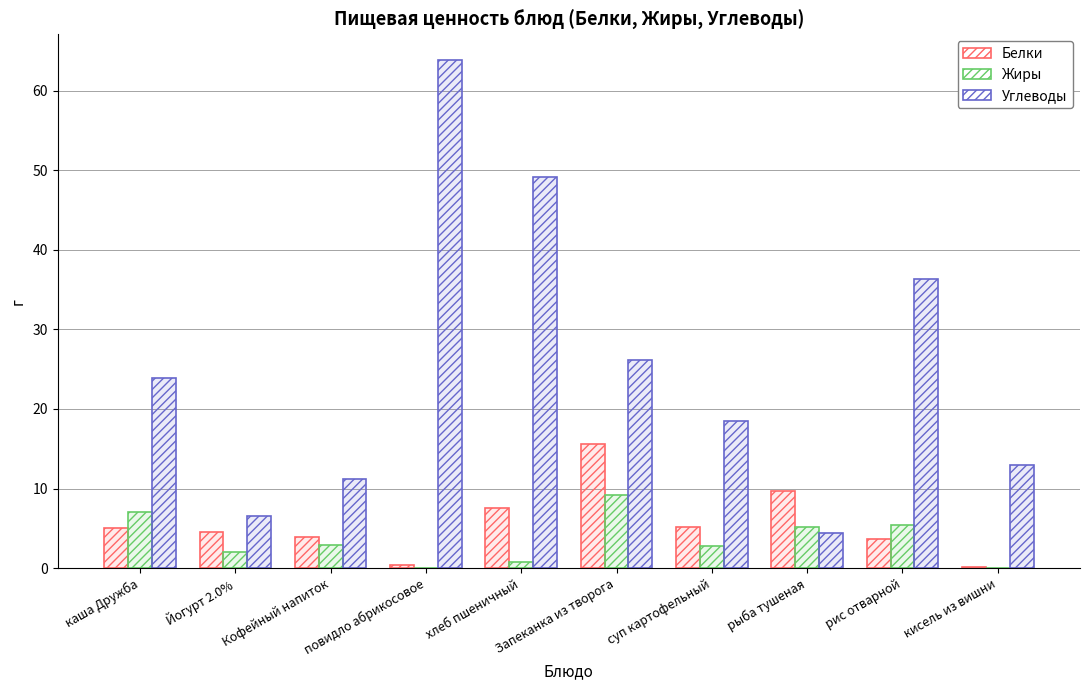

What is the sum of the Жиры values at каша Дружба and суп картофельный?

9.8